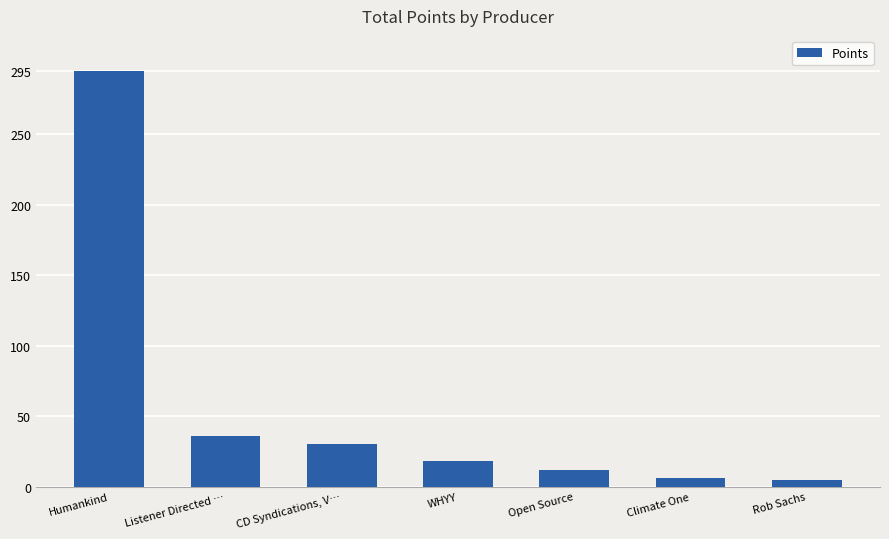

What is the average value?

57